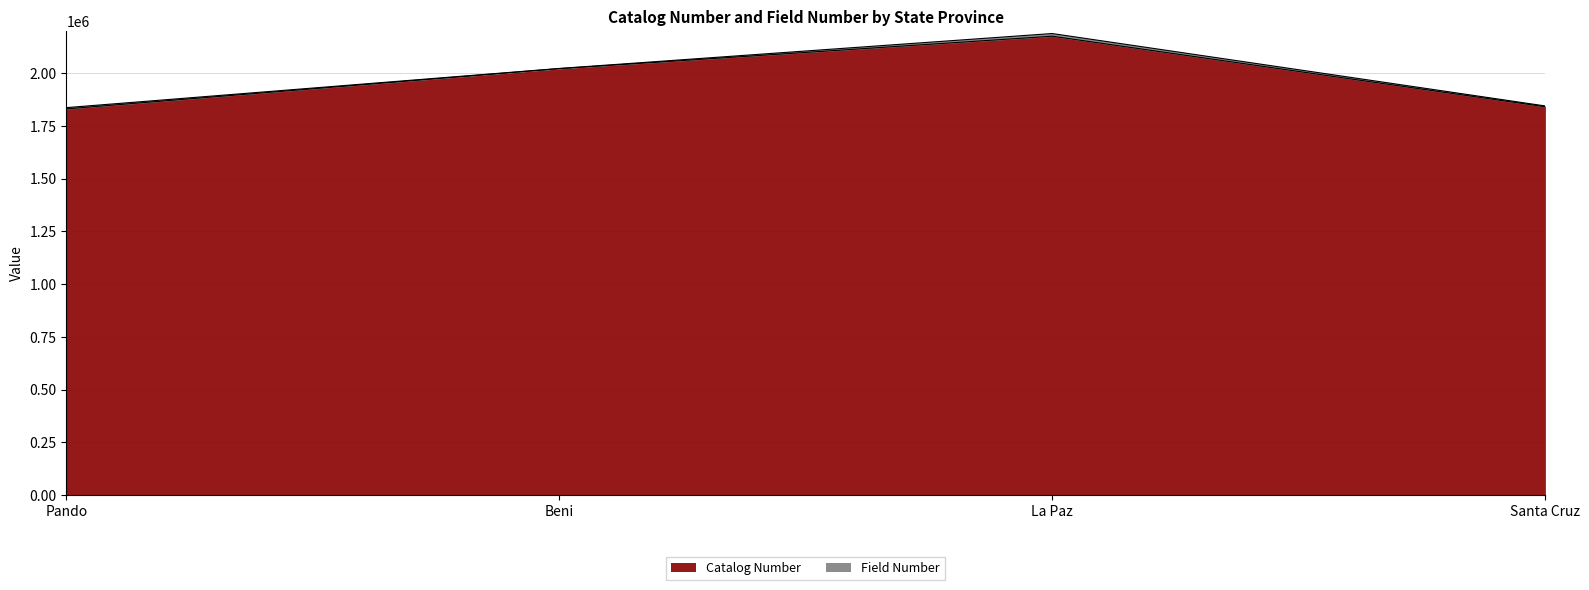

How many points are higher than both their immediate neighbors (excluding endpoints)?

1